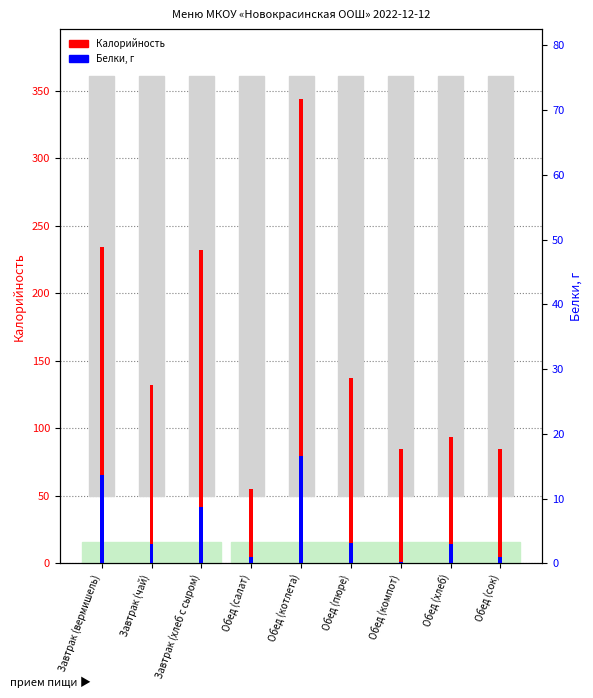

At which label does Калорийность reach its peak?

Обед (котлета)